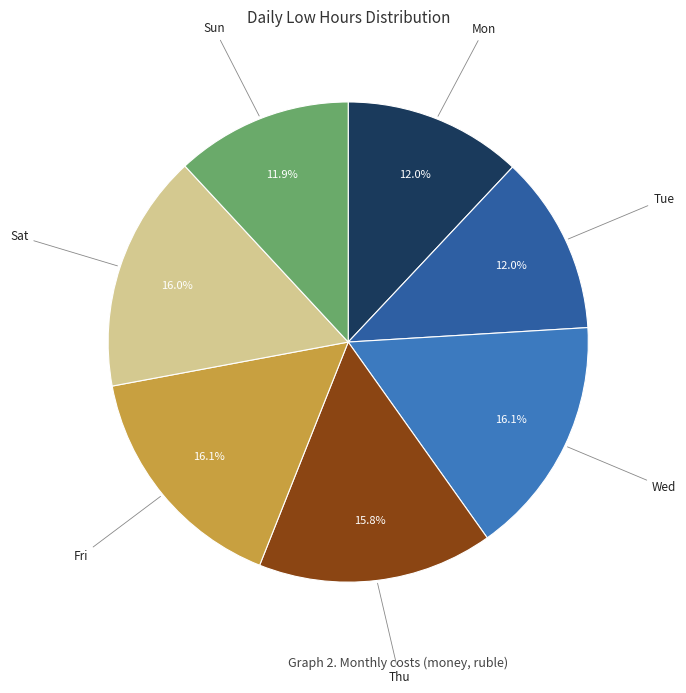

Is there any slice that represents more than half of the pie?

No